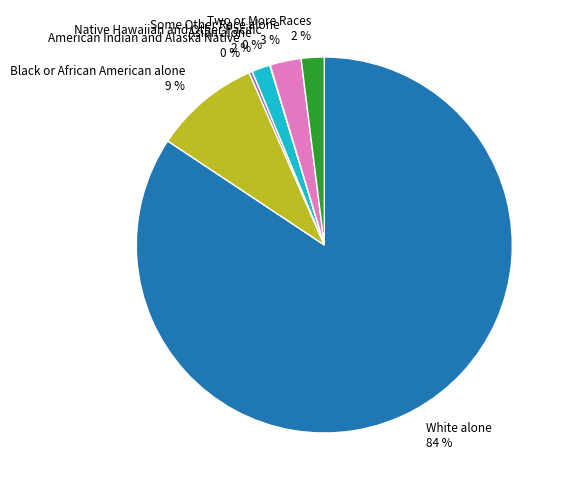

Which slice represents more than half of the pie?

White alone